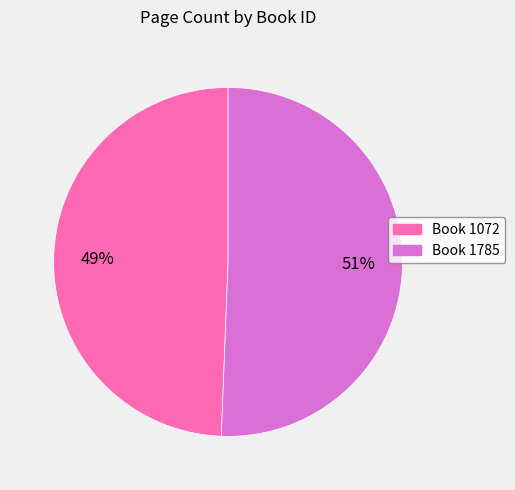

To the nearest percent, what is the average slice percentage?

50%